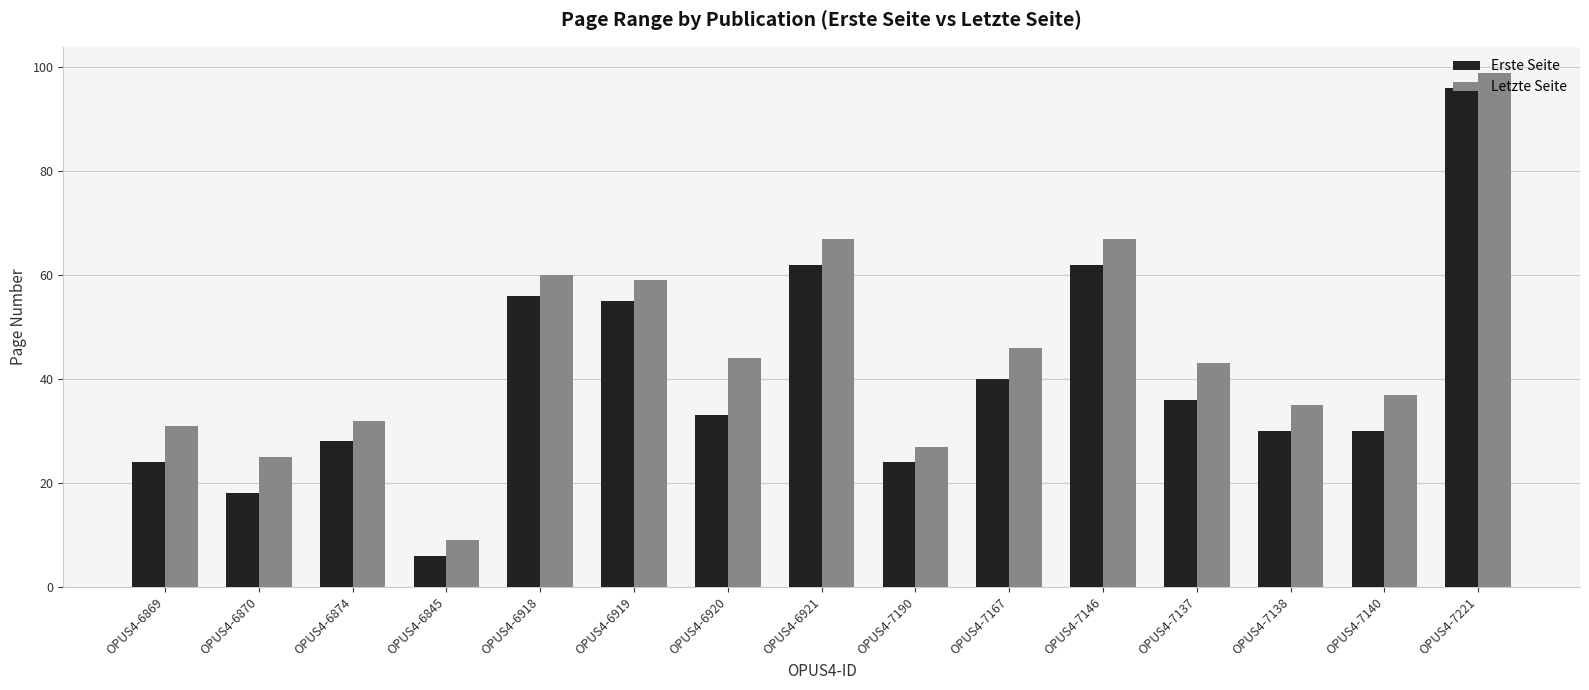

Rank the series by their maximum value, from lowest to highest.

Erste Seite, Letzte Seite